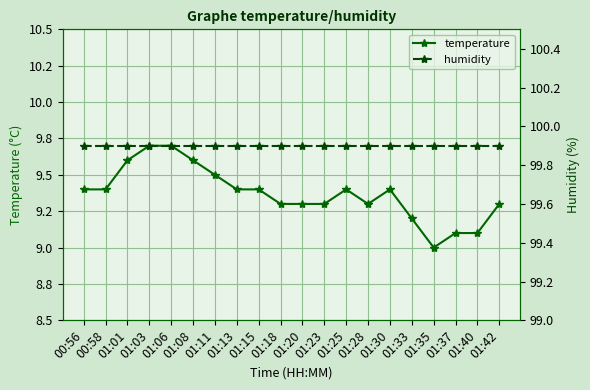

Reading right to left, transcribe all the data shown in this chart.

temperature: 01:42=9.3	01:40=9.1	01:37=9.1	01:35=9.0	01:33=9.2	01:30=9.4	01:28=9.3	01:25=9.4	01:23=9.3	01:20=9.3	01:18=9.3	01:15=9.4	01:13=9.4	01:11=9.5	01:08=9.6	01:06=9.7	01:03=9.7	01:01=9.6	00:58=9.4	00:56=9.4
humidity: 01:42=99.9	01:40=99.9	01:37=99.9	01:35=99.9	01:33=99.9	01:30=99.9	01:28=99.9	01:25=99.9	01:23=99.9	01:20=99.9	01:18=99.9	01:15=99.9	01:13=99.9	01:11=99.9	01:08=99.9	01:06=99.9	01:03=99.9	01:01=99.9	00:58=99.9	00:56=99.9